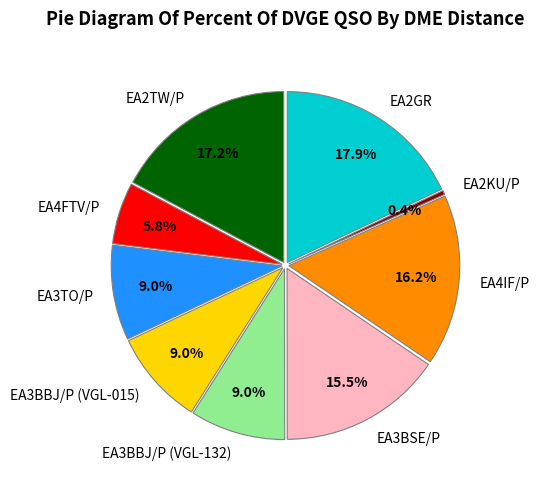

Is it true that EA3BSE/P is 15% of the pie?

True